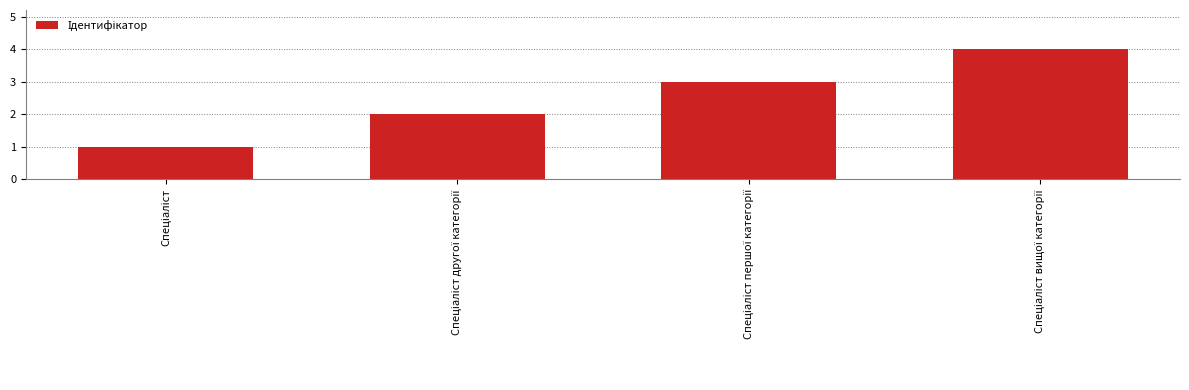

Reading left to right, extract all data points from this chart.

1	2	3	4